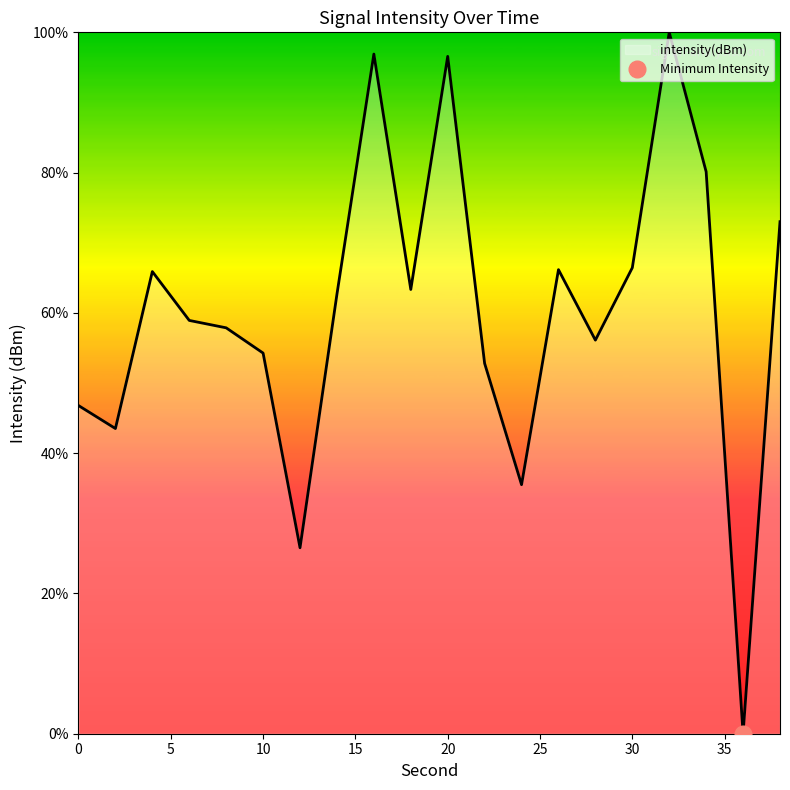

How many data points does each series have?

20